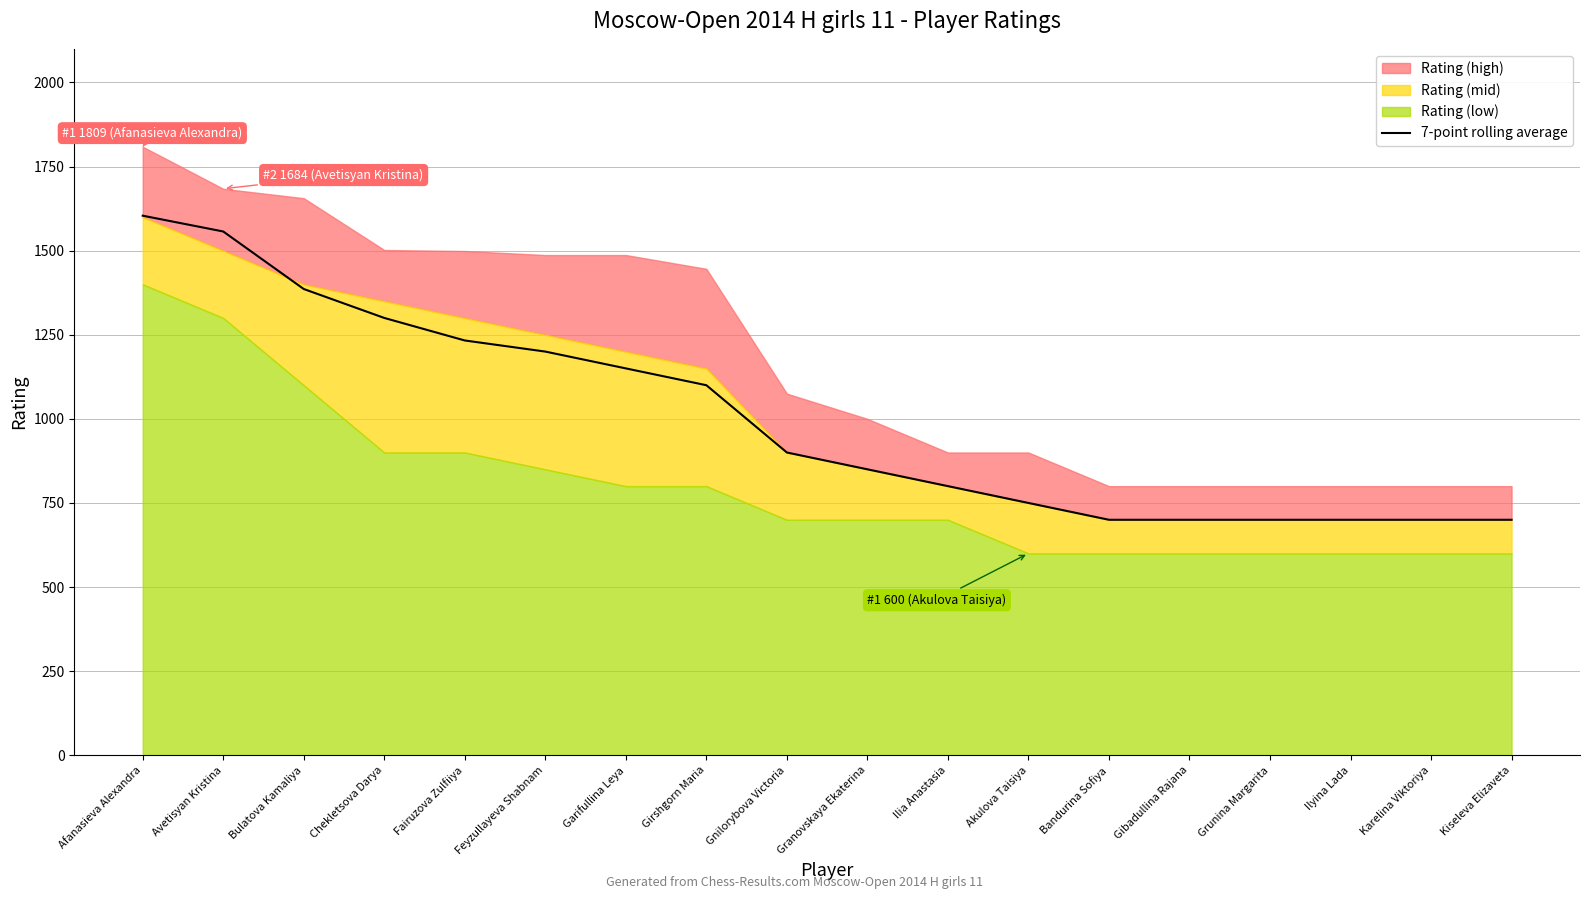

The chart shows a value of 700 at Ilyina Lada. True or false?

True